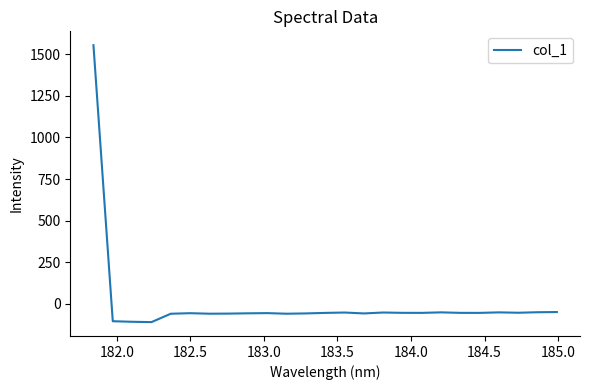

How many lines are shown in the chart?

1